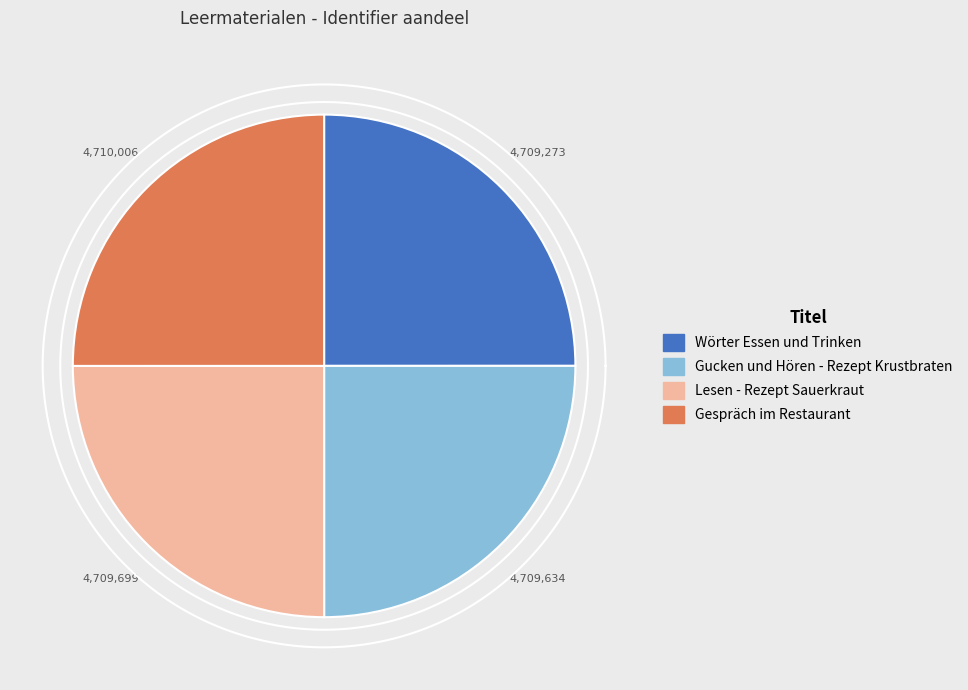

How many slices are in this pie chart?

4